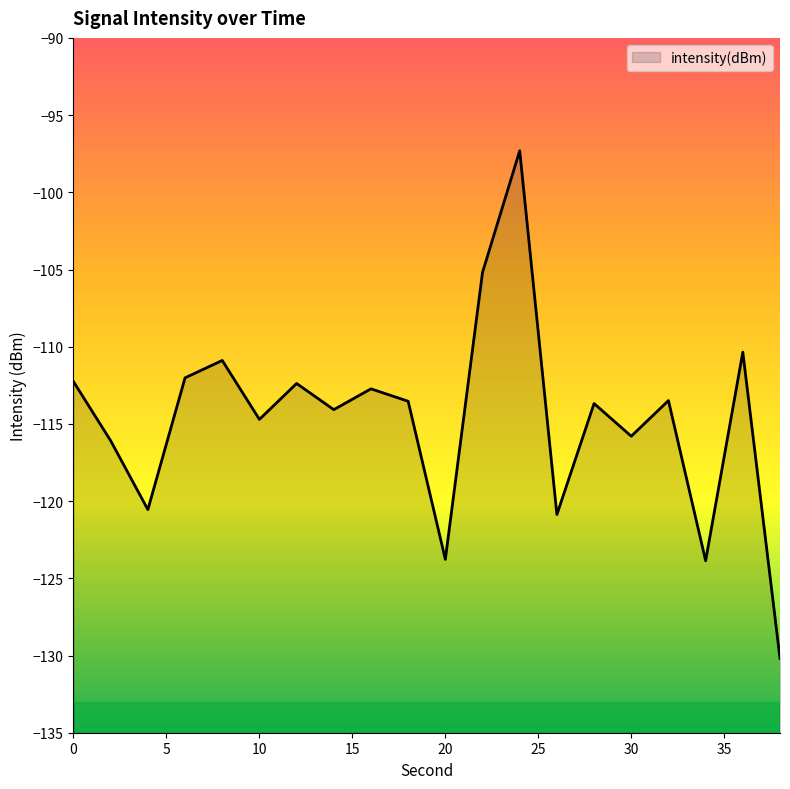

What is the difference between the values at 18 and 28?

0.1